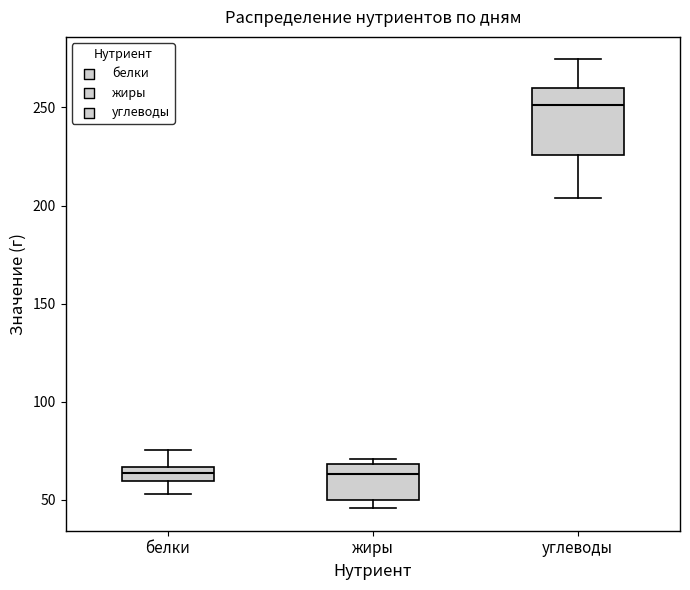

Where does the median line of the box for жиры sit on the y-axis? The values are not printed on the chart, so give them approximately, as read against the axis.

65